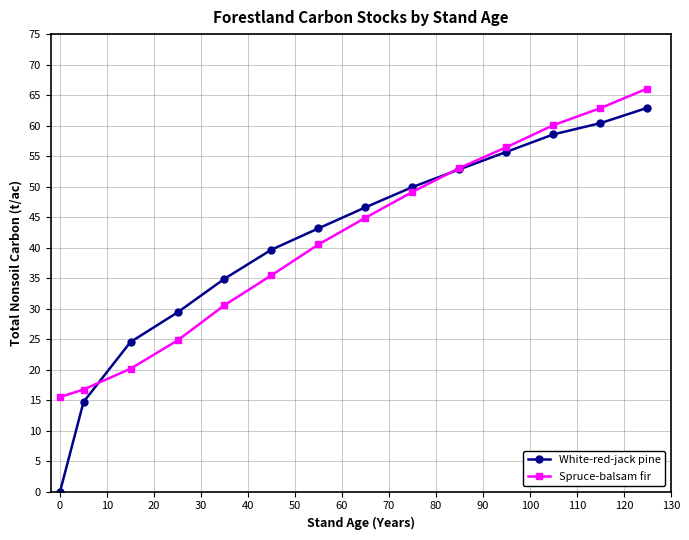

Which series has the widest spread of values?

White-red-jack pine